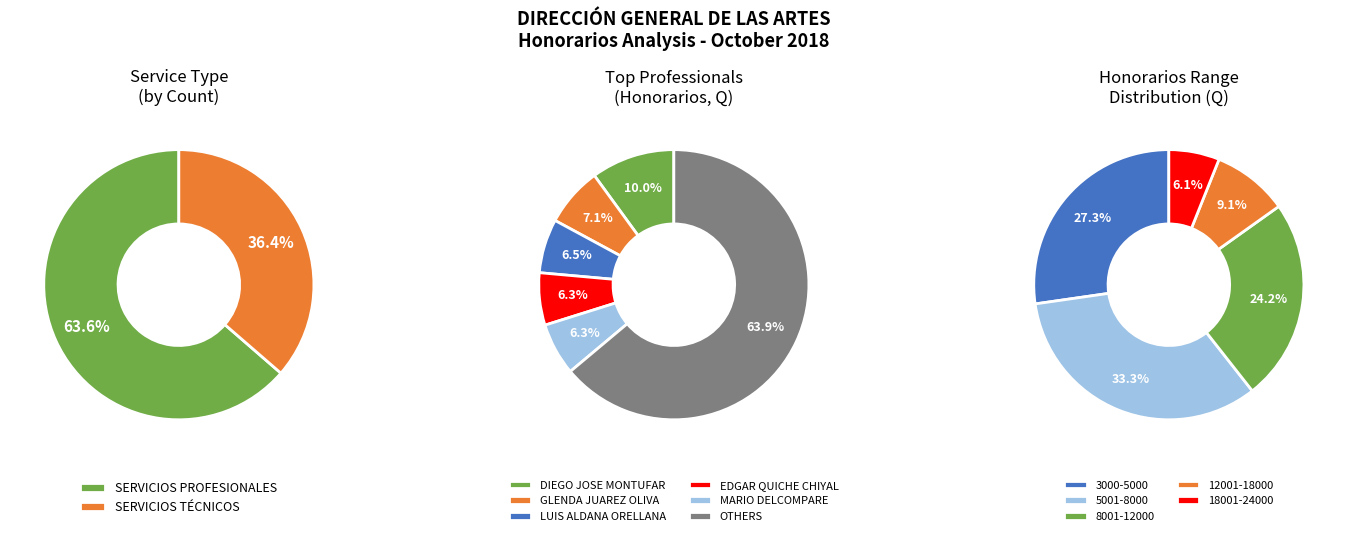

Which category has the smallest portion of the pie?

SERVICIOS TÉCNICOS